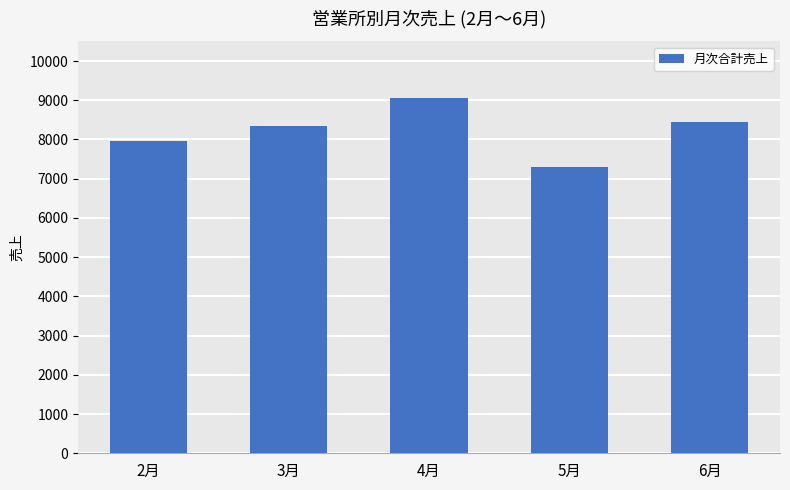

What is the label of the 2nd bar from the left?

3月